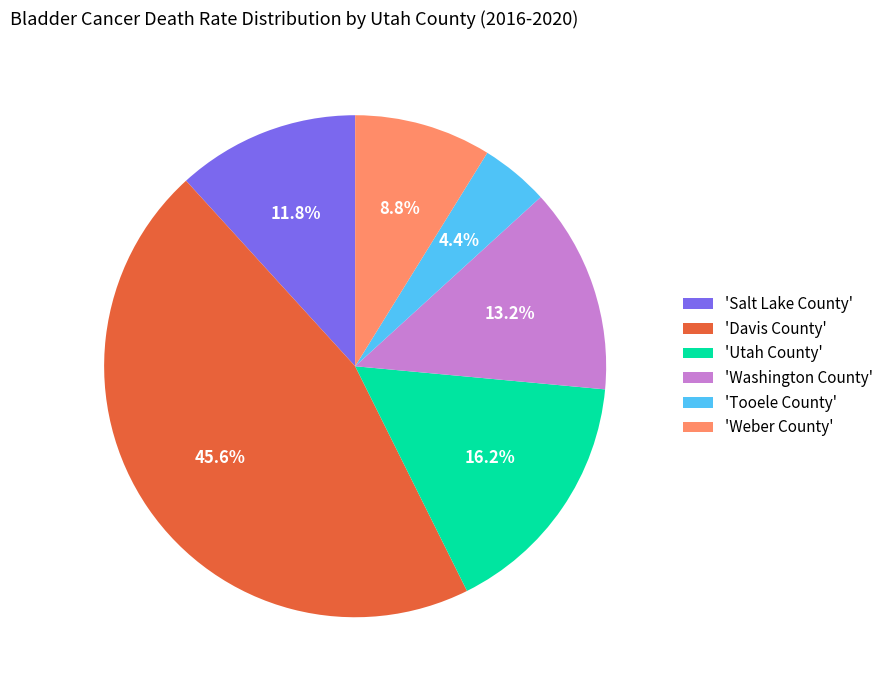

Does any single category account for the majority?

No